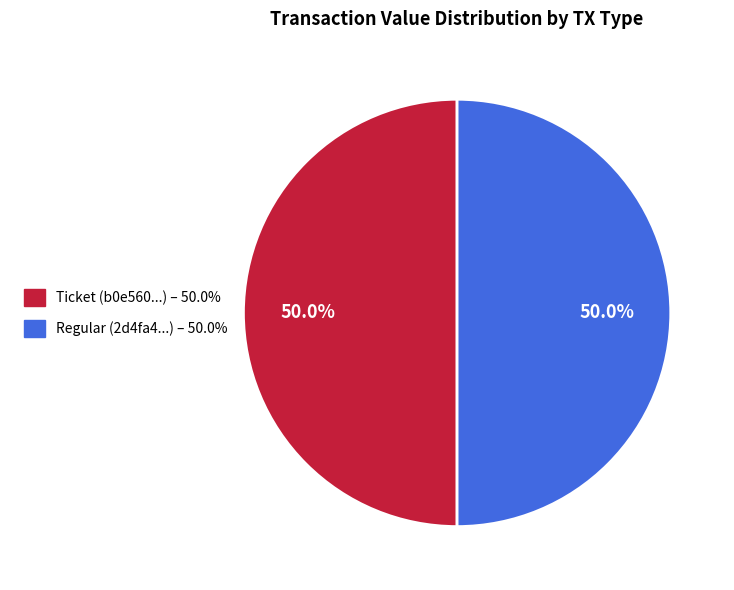

What is the ratio of the value at Regular to the value at Ticket?

1.0